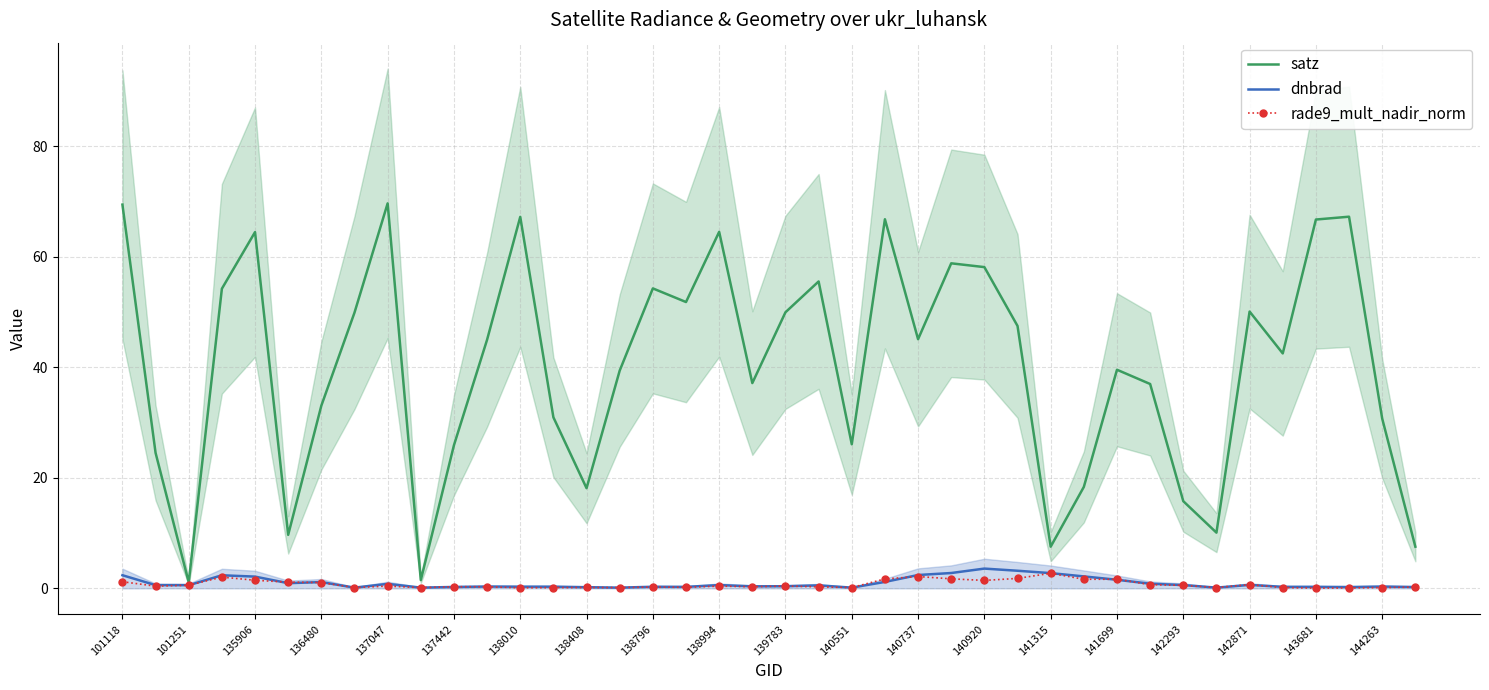

Reading left to right, transcribe all the data shown in this chart.

satz: 69.4	24.5	1.1	54.2	64.4	9.7	33.0	49.9	69.6	1.5	25.9	45.0	67.2	30.9	18.1	39.4	54.2	51.8	64.5	37.1	49.9	55.5	26.1	66.8	45.1	58.8	58.1	47.5	7.5	18.3	39.5	37.0	15.8	10.1	50.1	42.5	66.7	67.2	30.7	7.5
dnbrad: 2.4	0.6	0.6	2.4	2.1	0.9	1.1	0.1	0.8	0.1	0.2	0.3	0.3	0.3	0.2	0.1	0.3	0.3	0.6	0.4	0.4	0.5	0.1	1.2	2.4	2.8	3.6	3.2	2.8	2.2	1.5	0.8	0.6	0.1	0.6	0.3	0.3	0.2	0.3	0.2
rade9_mult_nadir_norm: 1.2	0.4	0.6	2.0	1.5	1.1	1.0	0.1	0.4	0.1	0.3	0.3	0.1	0.1	0.2	0.1	0.2	0.2	0.4	0.3	0.4	0.3	0.1	1.7	2.1	1.7	1.4	1.8	2.7	1.6	1.6	0.7	0.5	0.1	0.7	0.1	0.0	0.1	0.1	0.2